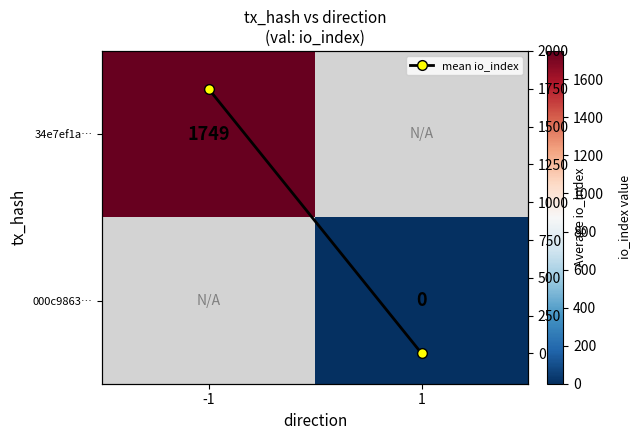

Which series has the largest range (max minus min)?

mean io_index